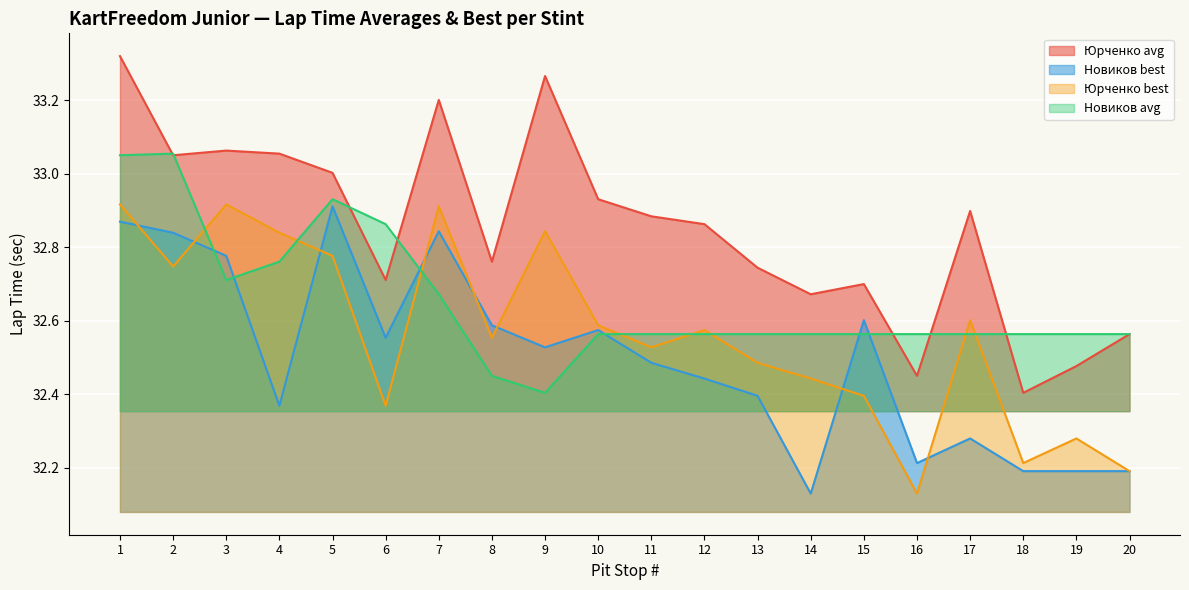

Rank the series by their maximum value, from lowest to highest.

Новиков best, Юрченко best, Новиков avg, Юрченко avg